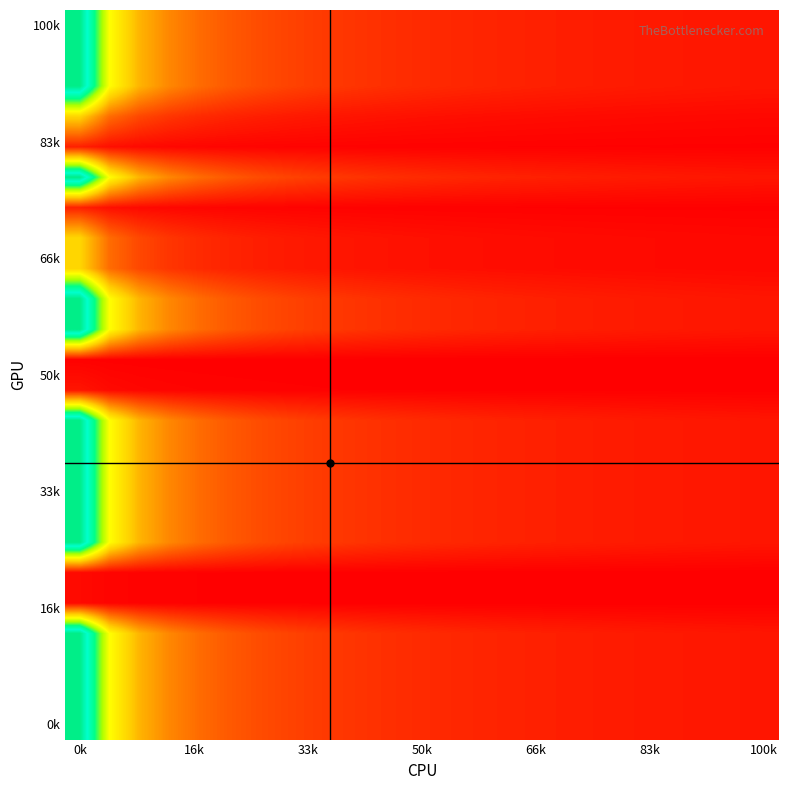

How many distinct data groups are displayed?

24